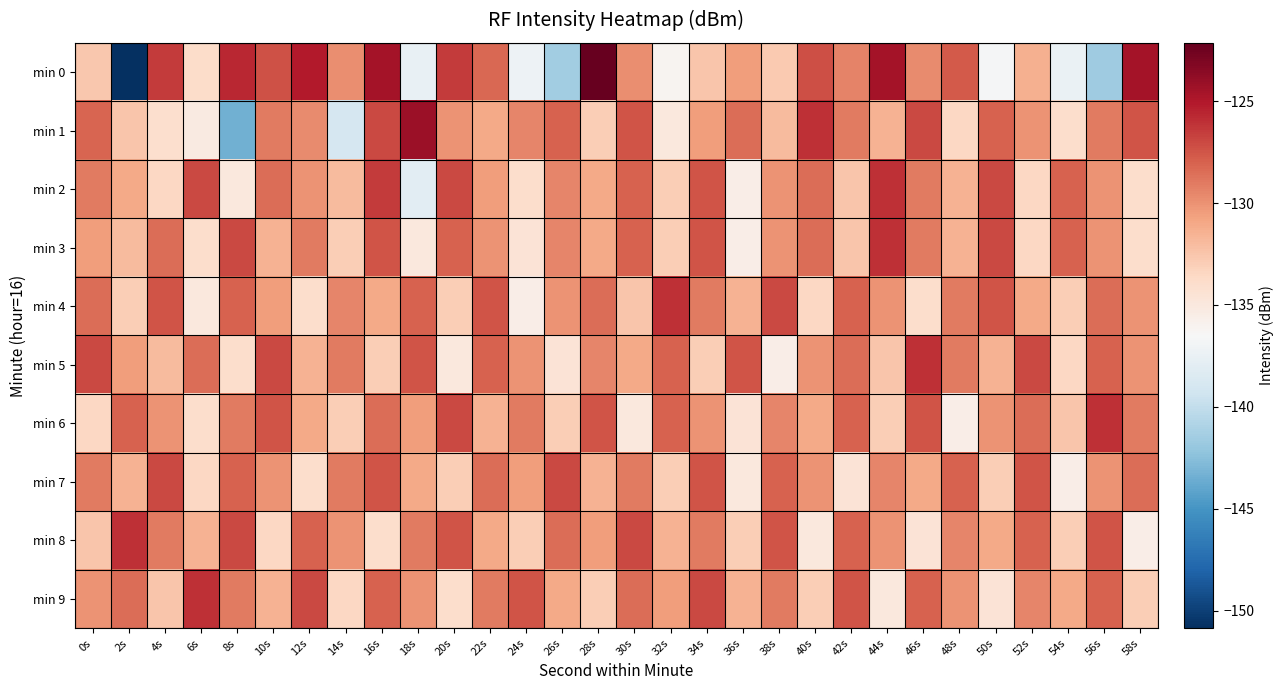

Which has a higher value, 26s or 46s?

46s